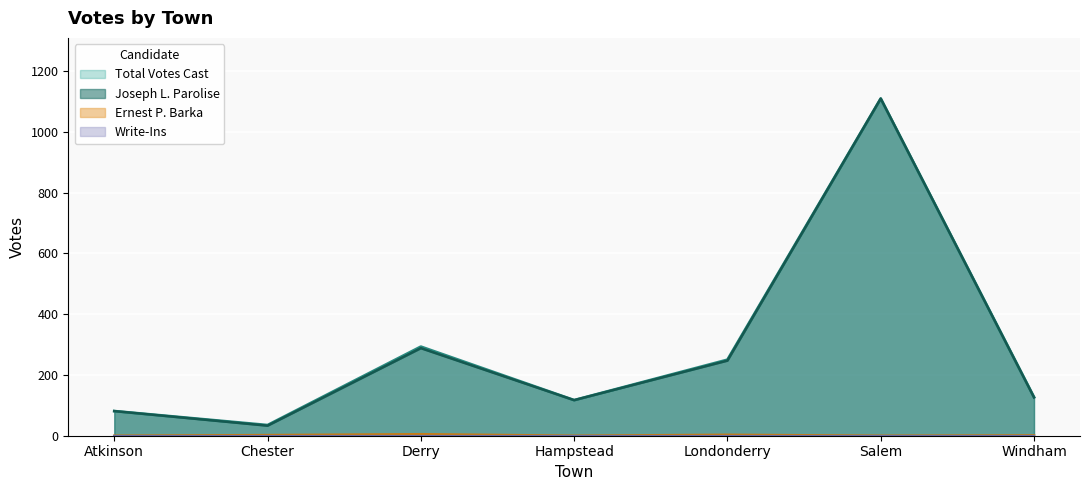

How many interior local valleys does the Joseph L. Parolise series have?

2